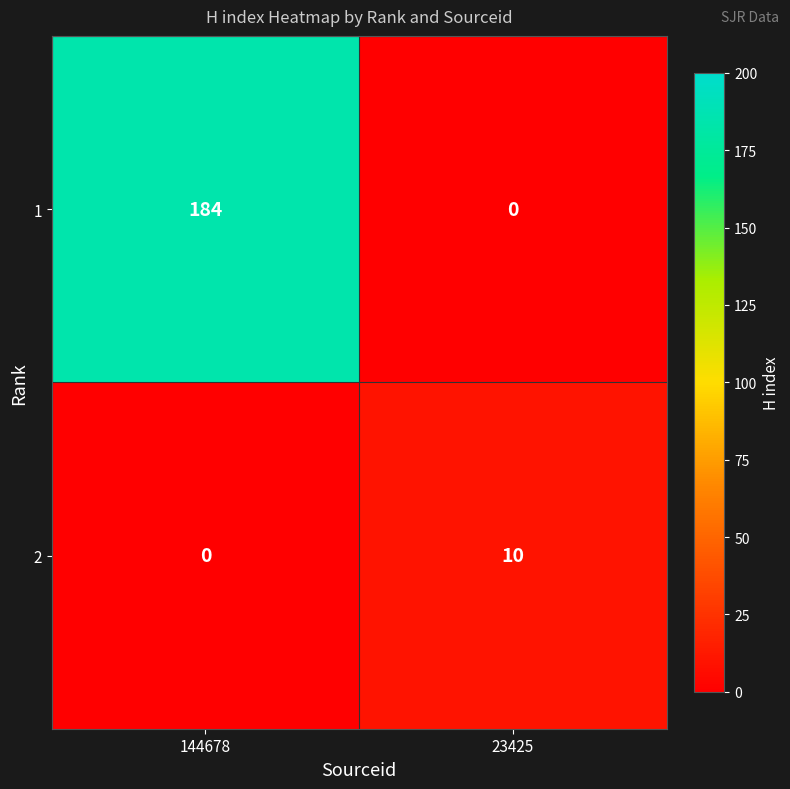

Rank the series by their average value, from lowest to highest.

2, 1